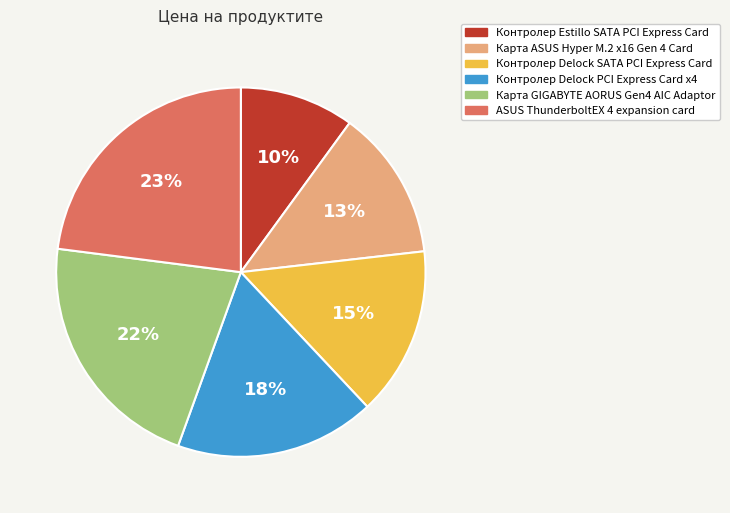

To the nearest percent, what is the average slice percentage?

17%